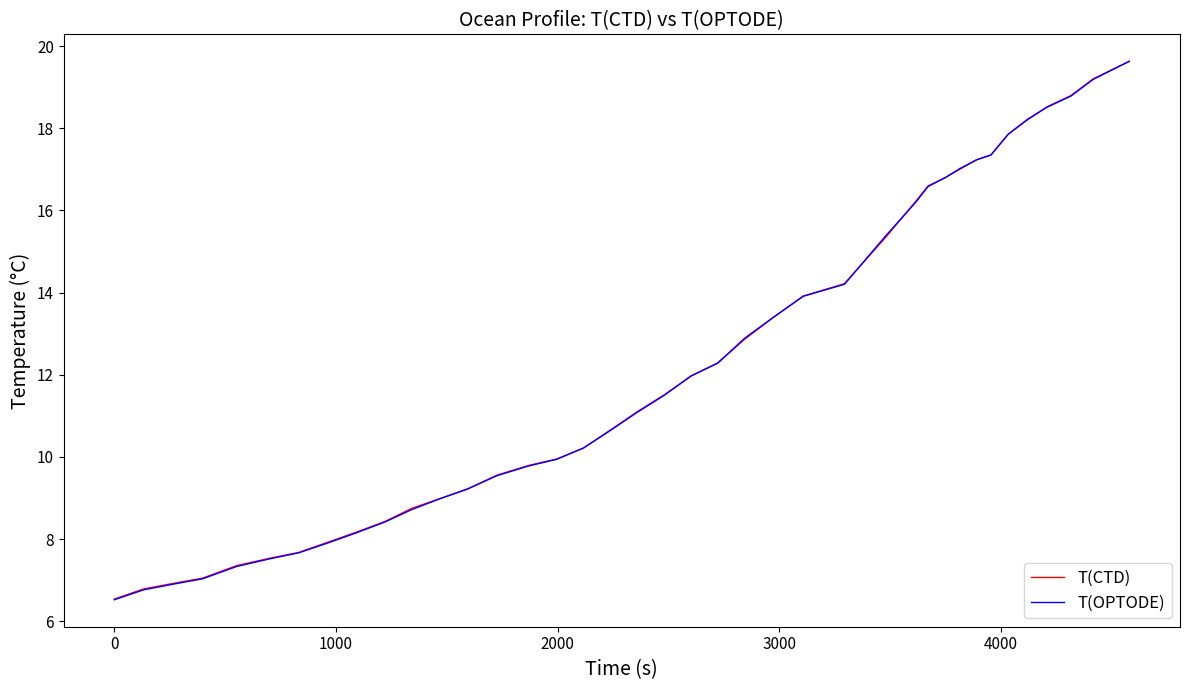

What is the smallest value displayed?

6.5